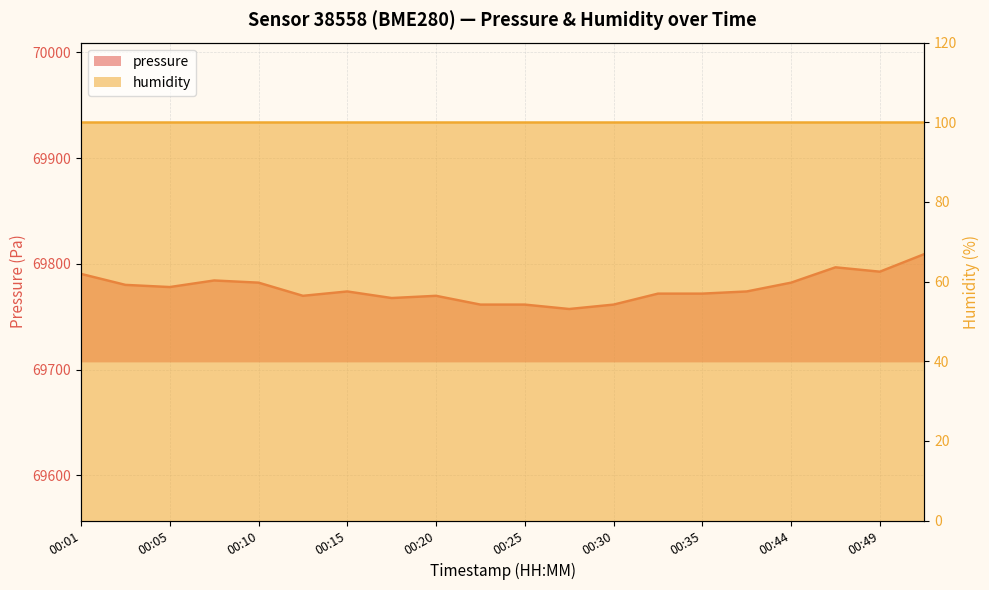

True or false: the data shows 27004.1 at 00:22.

False